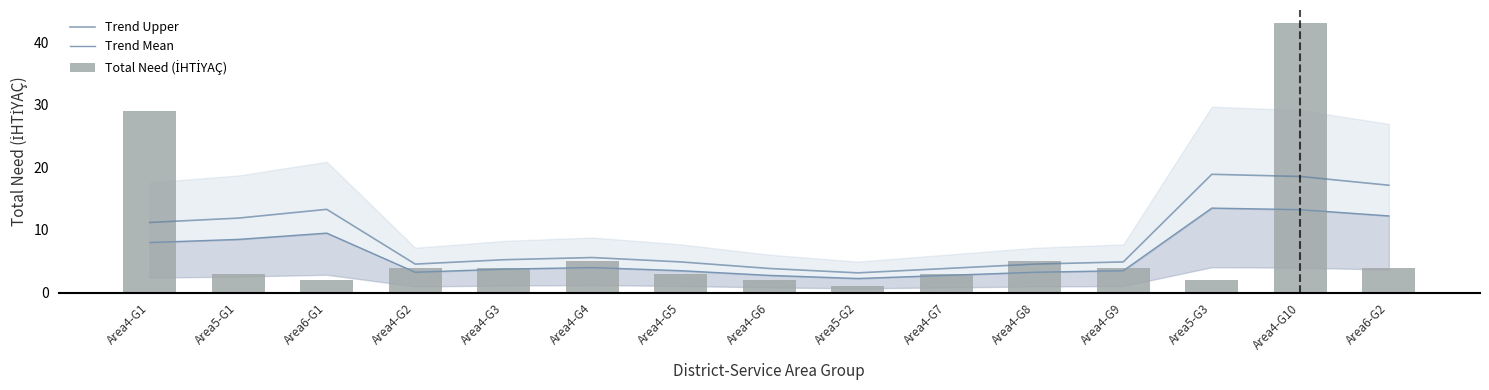

What is the smallest value displayed?

1.0